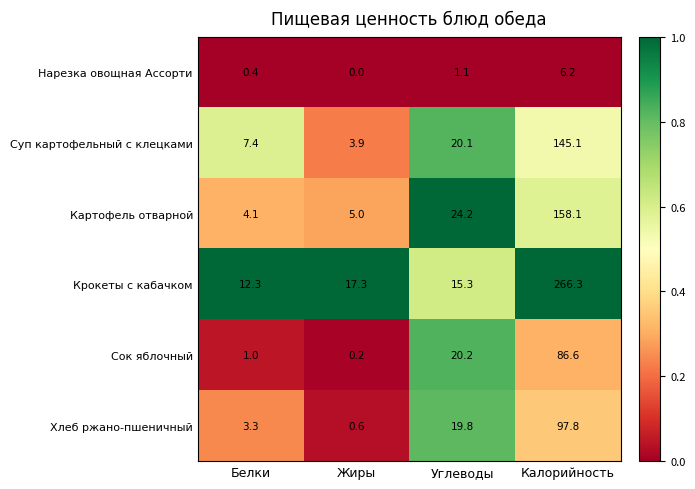

What is the difference between the second highest and minimum values in the Хлеб ржано-пшеничный series?

19.2